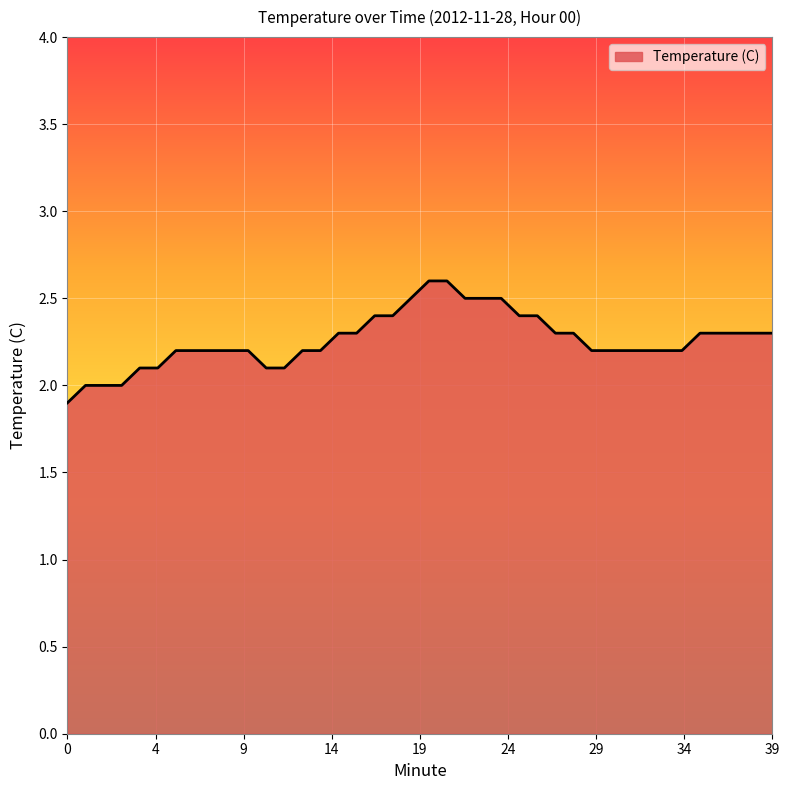

What is the smallest value displayed?

1.9